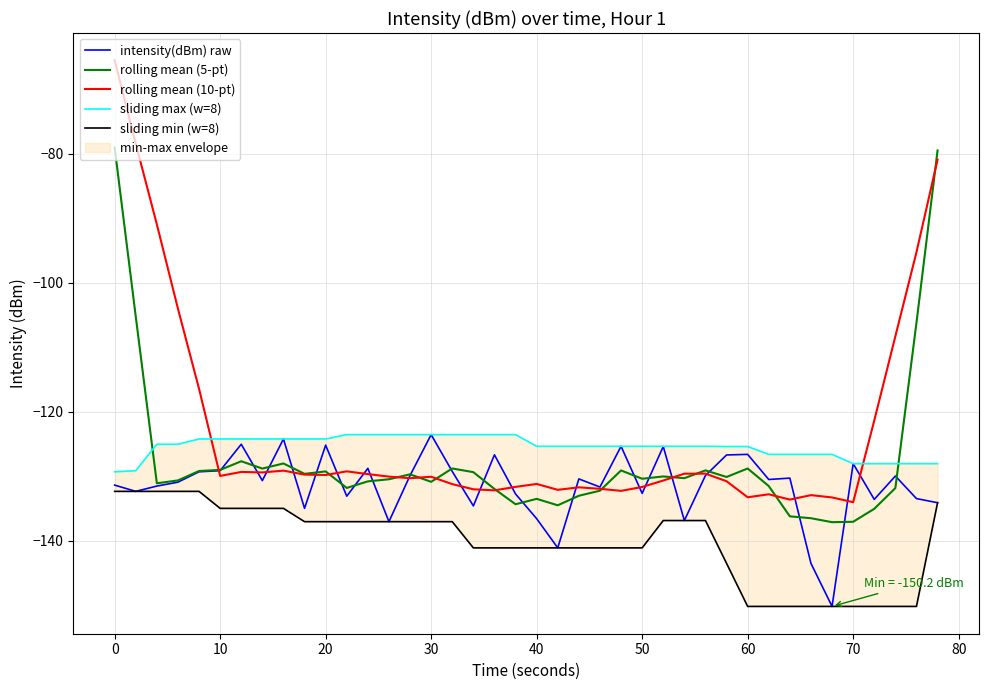

How many times do intensity(dBm) raw and rolling mean (10-pt) cross each other?

20